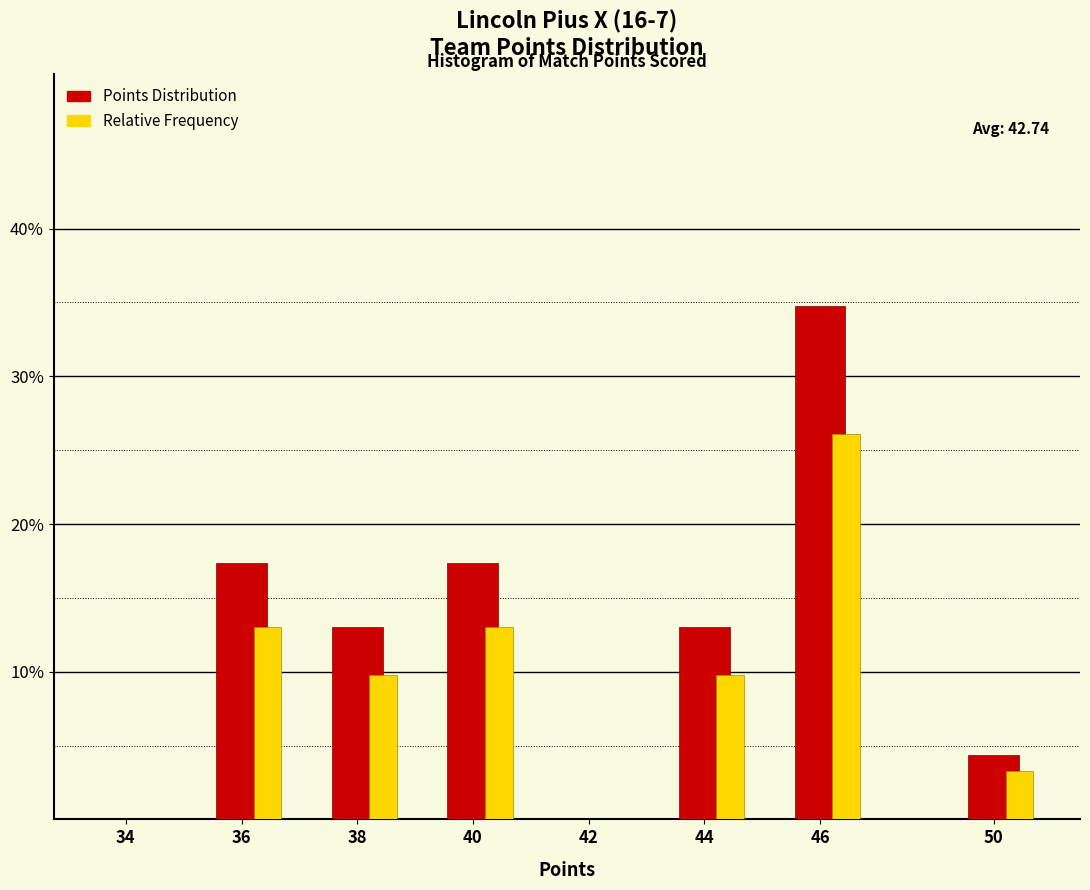

At which category is the sum across all series the highest?

46